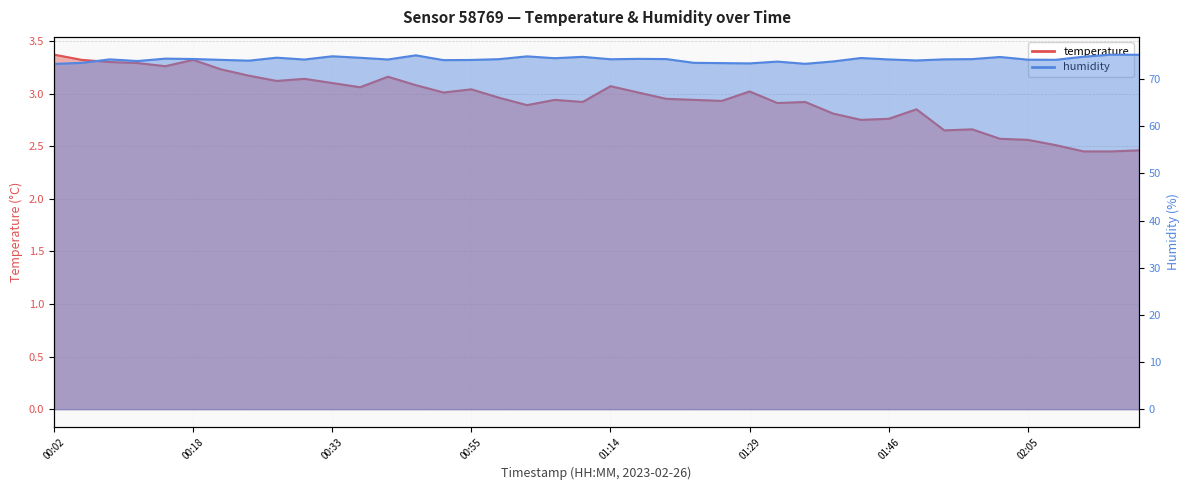

True or false: humidity has a value of 123.0 at 00:24.

False